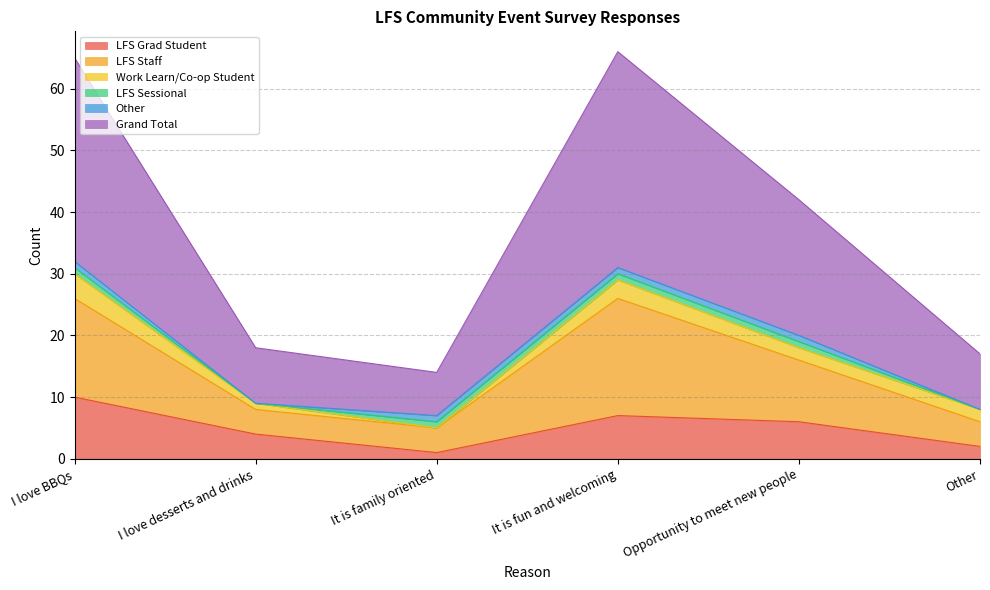

Which label corresponds to the largest value in the chart?

It is fun and welcoming